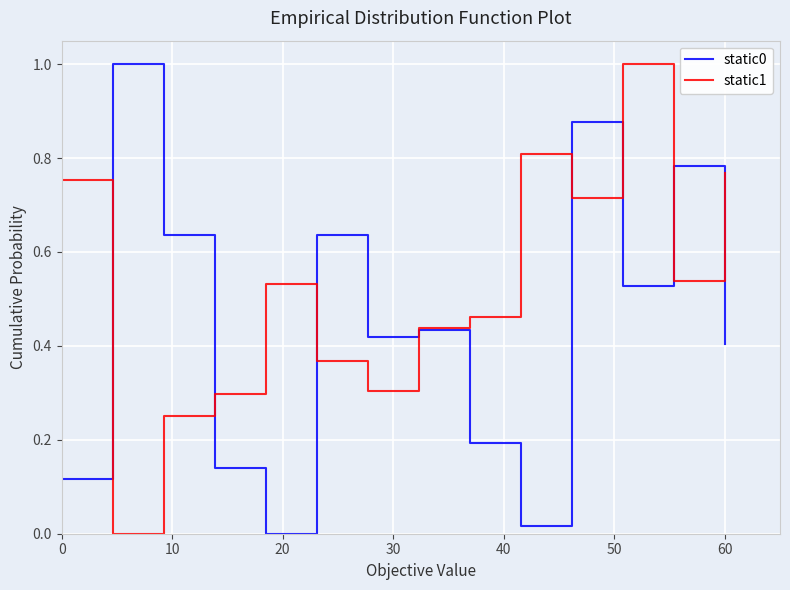

What is the maximum value for static0?

1.0